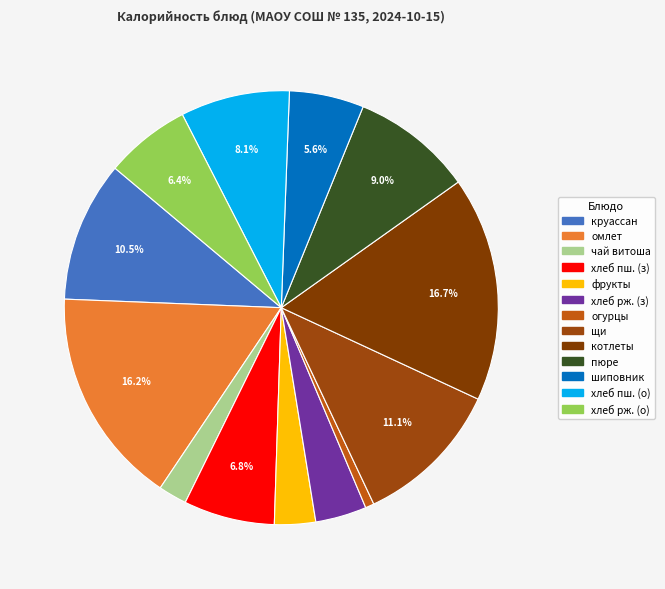

Count the number of slices in the pie.

13